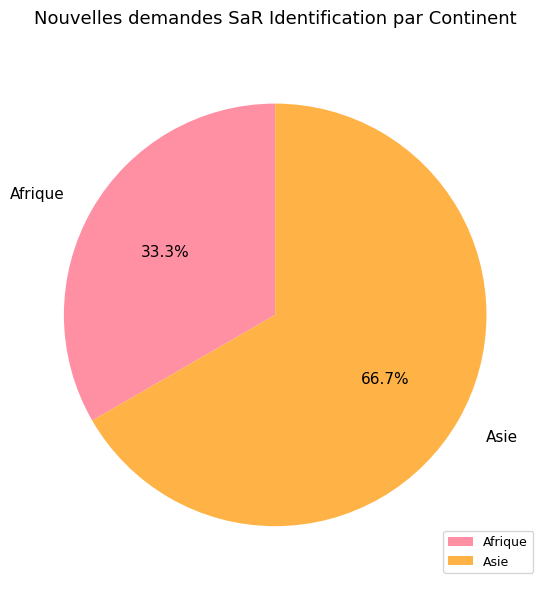

What percentage is the Afrique slice, to the nearest percent?

33%